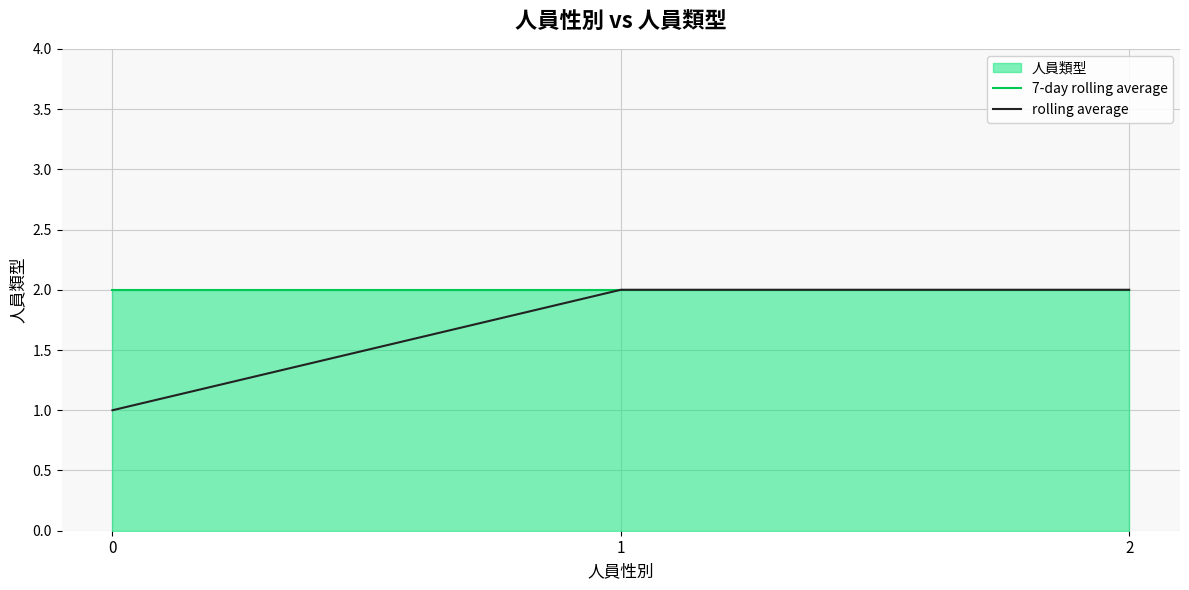

True or false: 7-day rolling average has a value of 3 at 0.

False